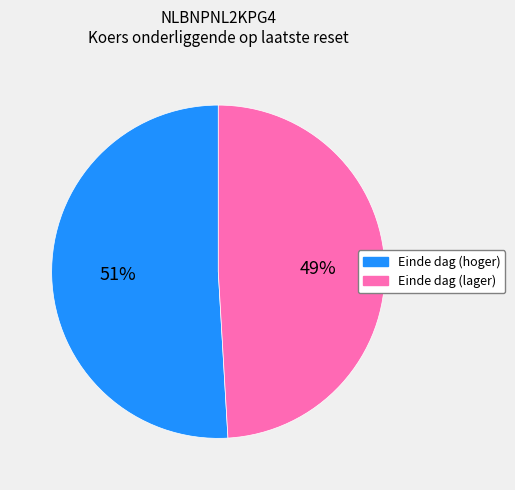

To the nearest percent, what is the average slice percentage?

50%